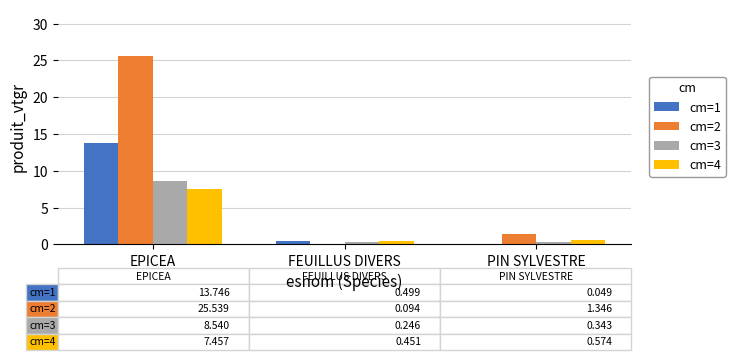

Which category has the highest value across all series?

EPICEA